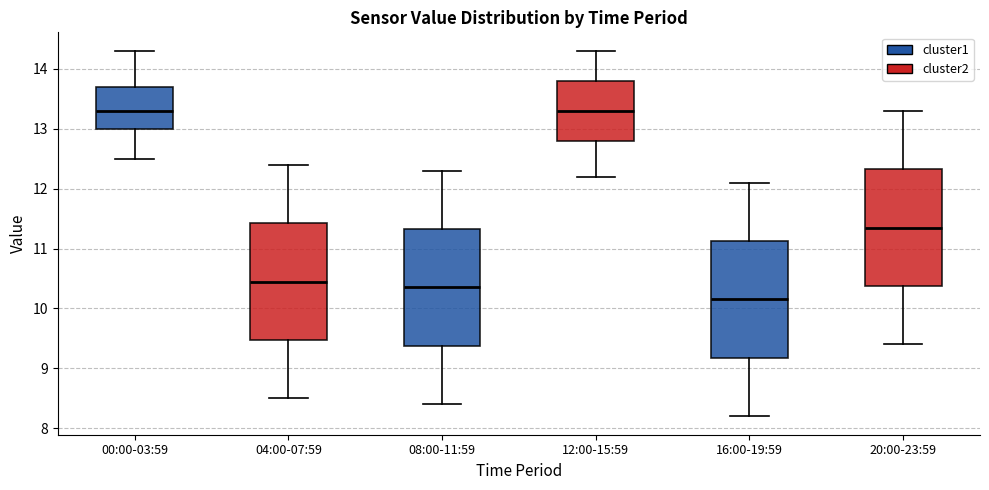

Which box's median line is the lowest?

16:00-19:59